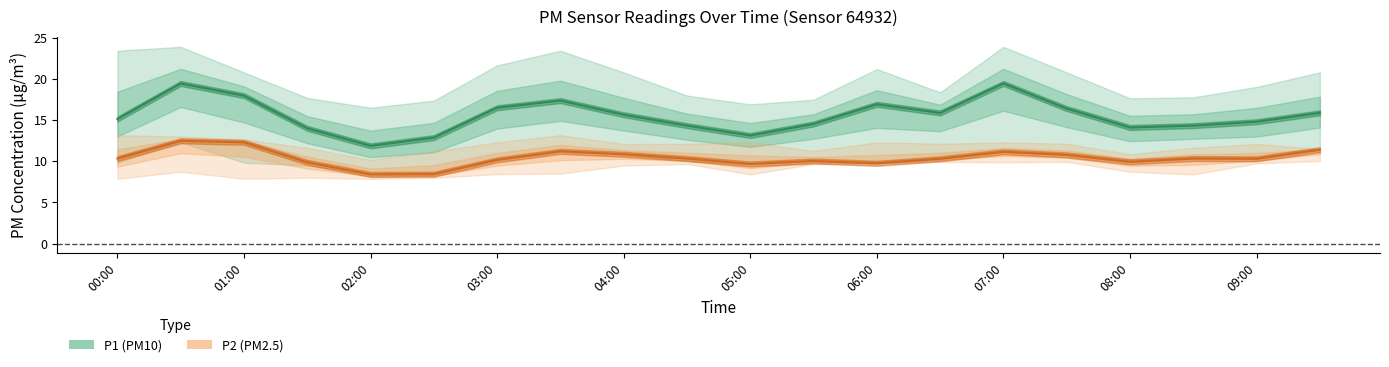

True or false: P1 (PM10) and P2 (PM2.5) cross at least once.

False